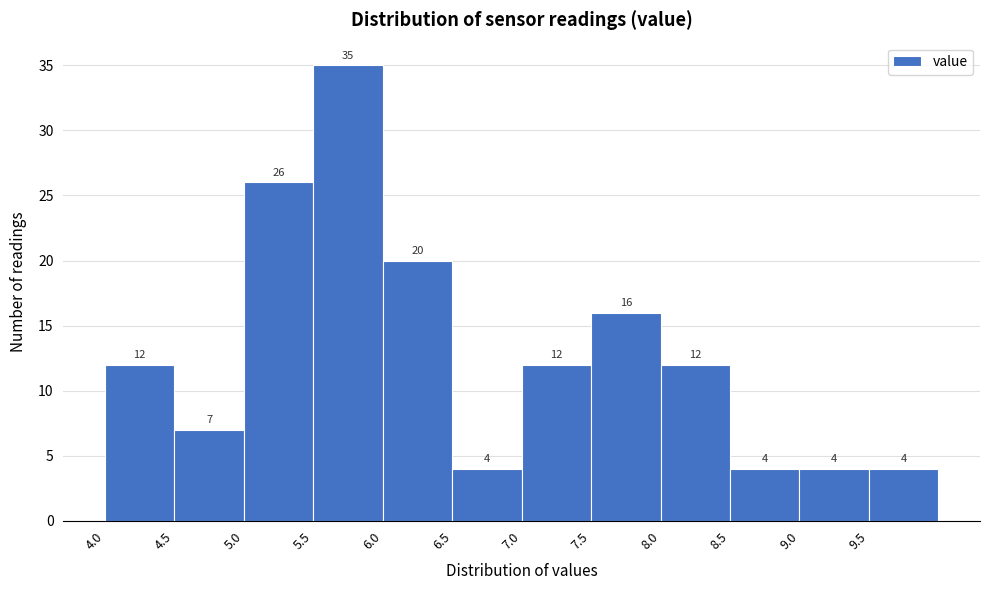

Reading left to right, transcribe this chart: for each bar, give the range it covers on the x-axis and its height.

4.0 to 4.5: 12
4.5 to 5.0: 7
5.0 to 5.5: 26
5.5 to 6.0: 35
6.0 to 6.5: 20
6.5 to 7.0: 4
7.0 to 7.5: 12
7.5 to 8.0: 16
8.0 to 8.5: 12
8.5 to 9.0: 4
9.0 to 9.5: 4
9.5 to 10.0: 4